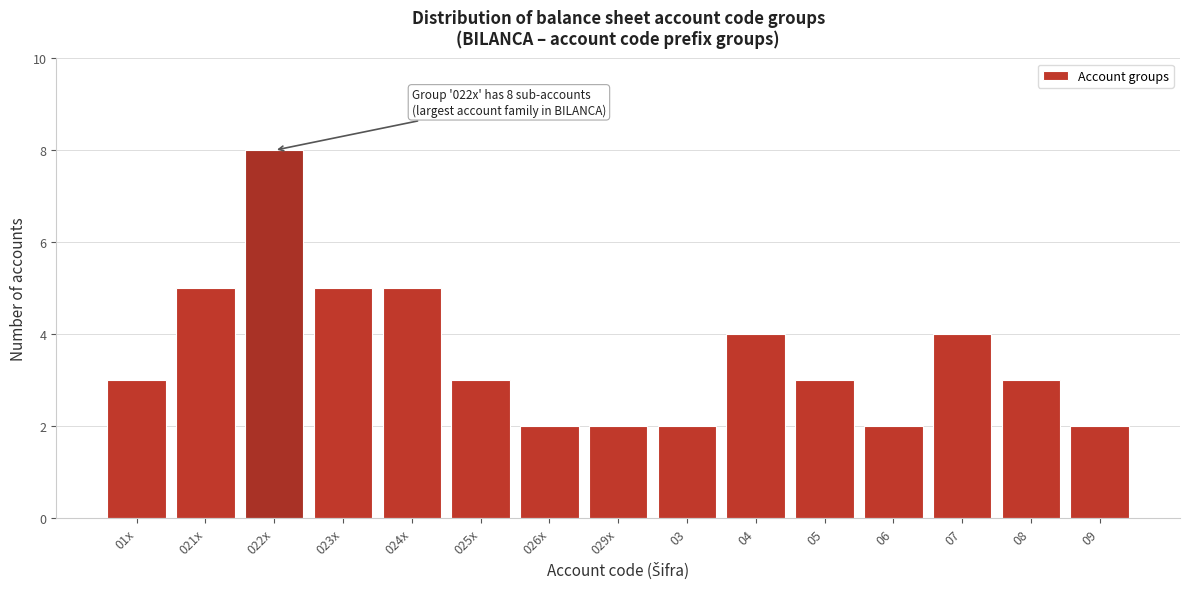

Reading right to left, extract all data points from this chart.

2	3	4	2	3	4	2	2	2	3	5	5	8	5	3